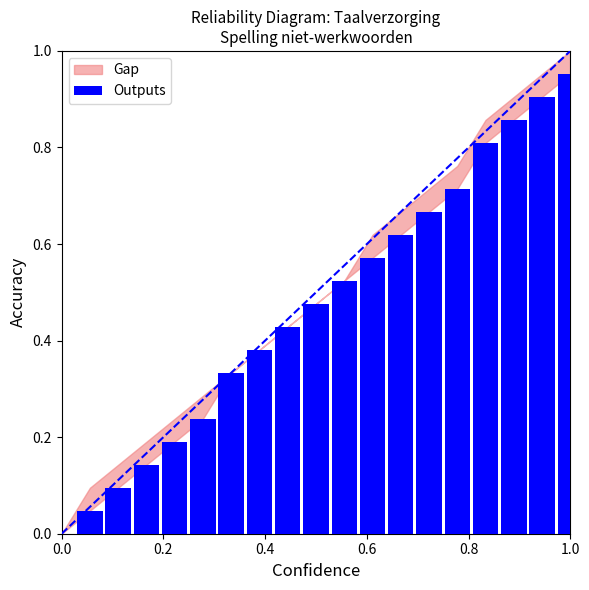

What is the sum of all values?

9.0